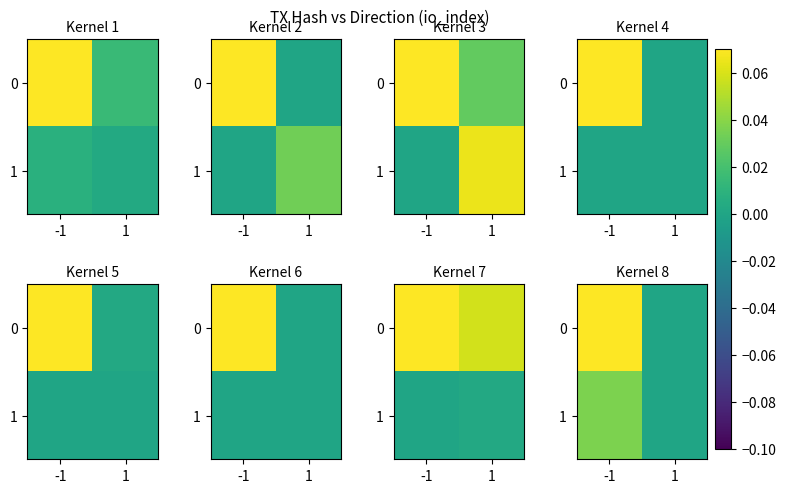

At which category is the sum across all series the highest?

-1